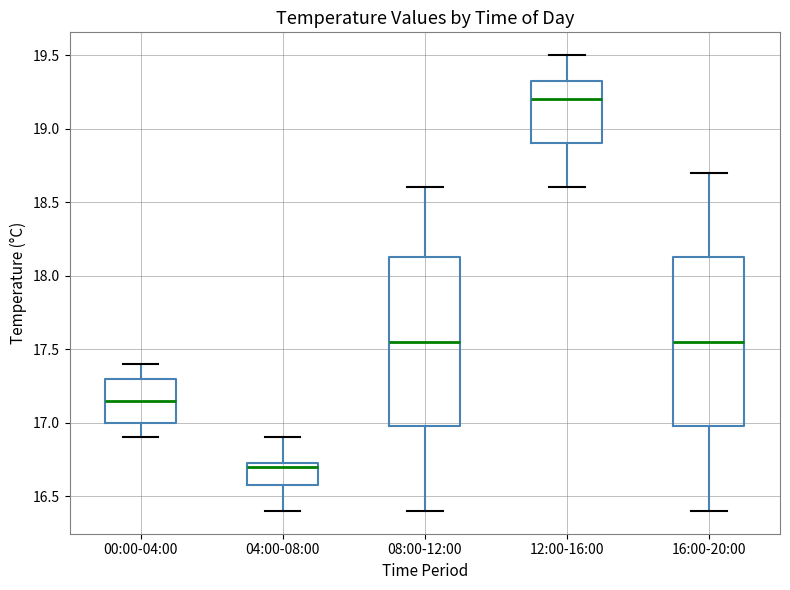

Where does the upper whisker of the box for 04:00-08:00 end on the y-axis? The values are not printed on the chart, so give them approximately, as read against the axis.

16.90